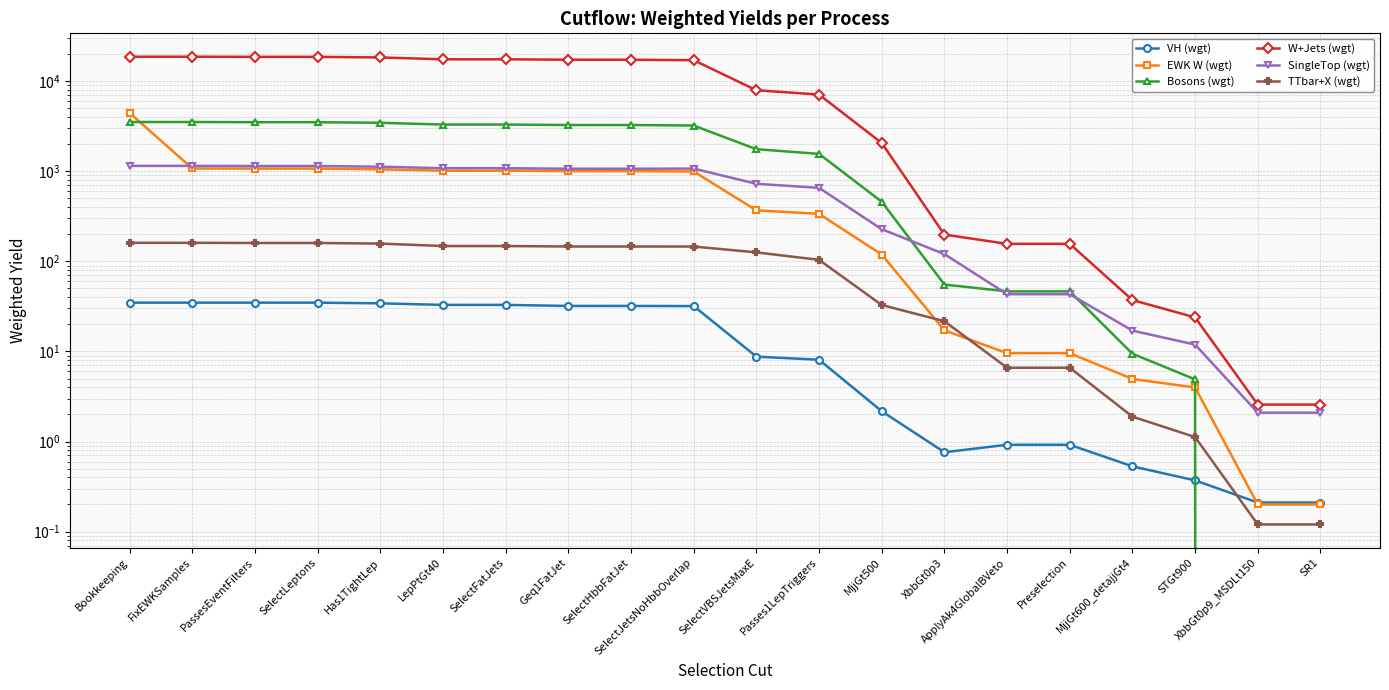

Which series has the largest total across all categories?

W+Jets (wgt)